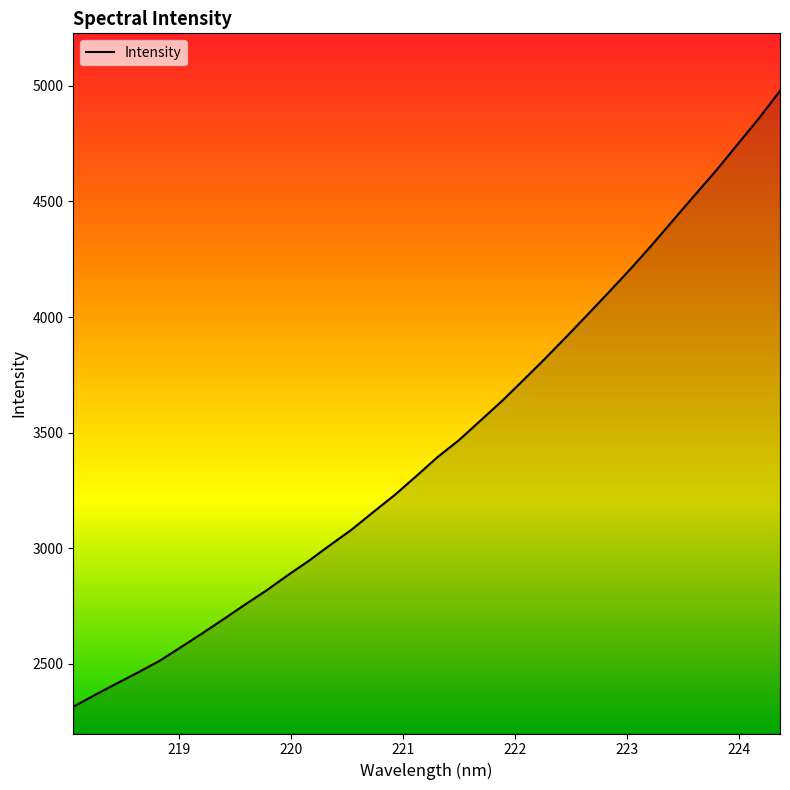

What is the difference between the maximum and minimum values?

2663.3